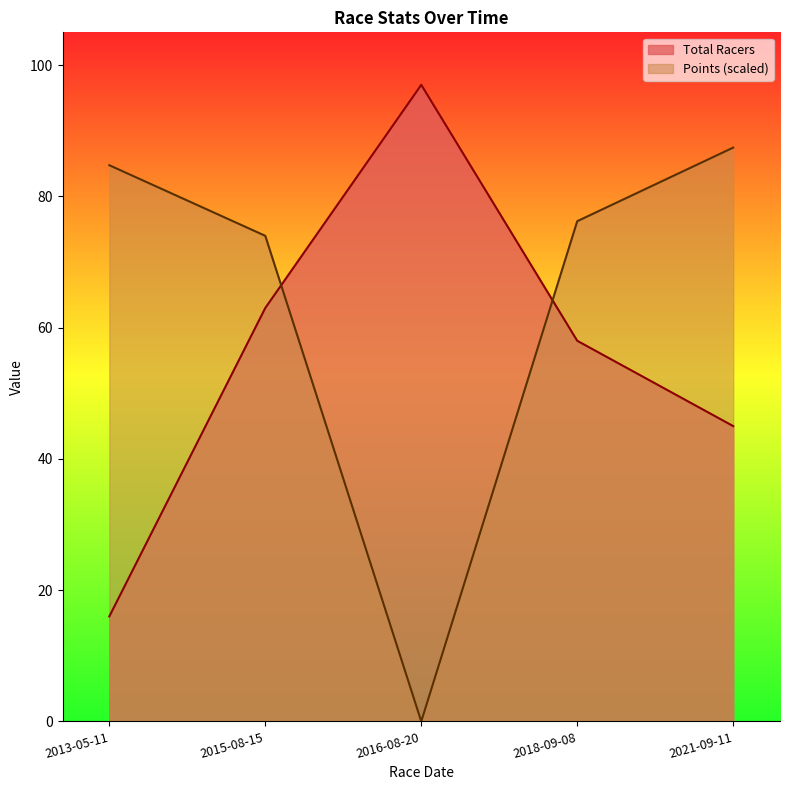

What is the average value of the Points series?

64.5